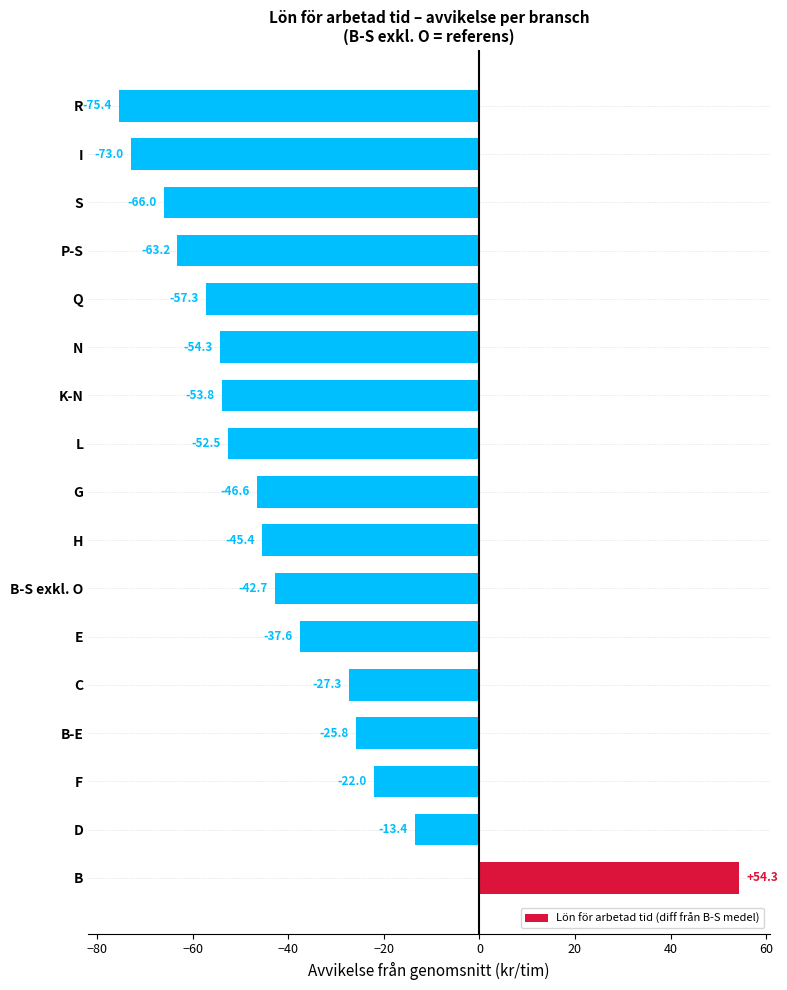

How many values are above zero?

1